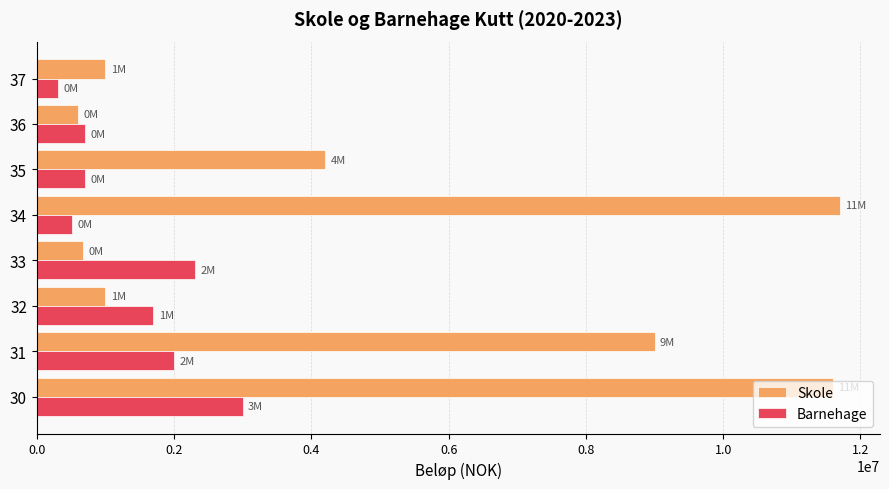

At 32, list the series in order from smallest to largest.

Skole, Barnehage